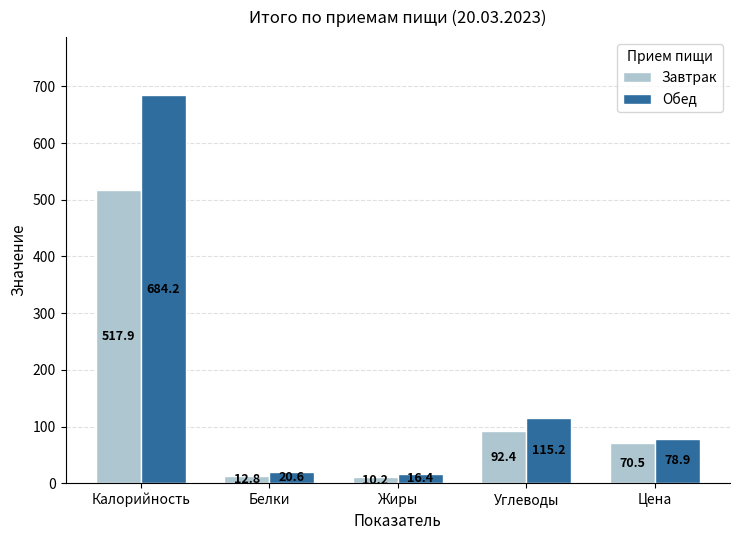

Is it true that Завтрак equals 92.4 at Углеводы?

True